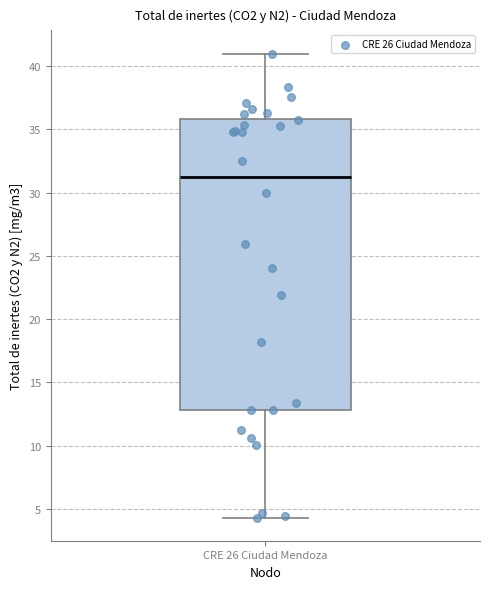

Transcribe this box plot: give where the median line is, the range the box spans, and where the two whiskers end, as read against the y-axis. The values are not printed on the chart, so give them approximately, as read against the axis.

median 31.5, box 13.0 to 36.0, whiskers 4.5 to 41.0